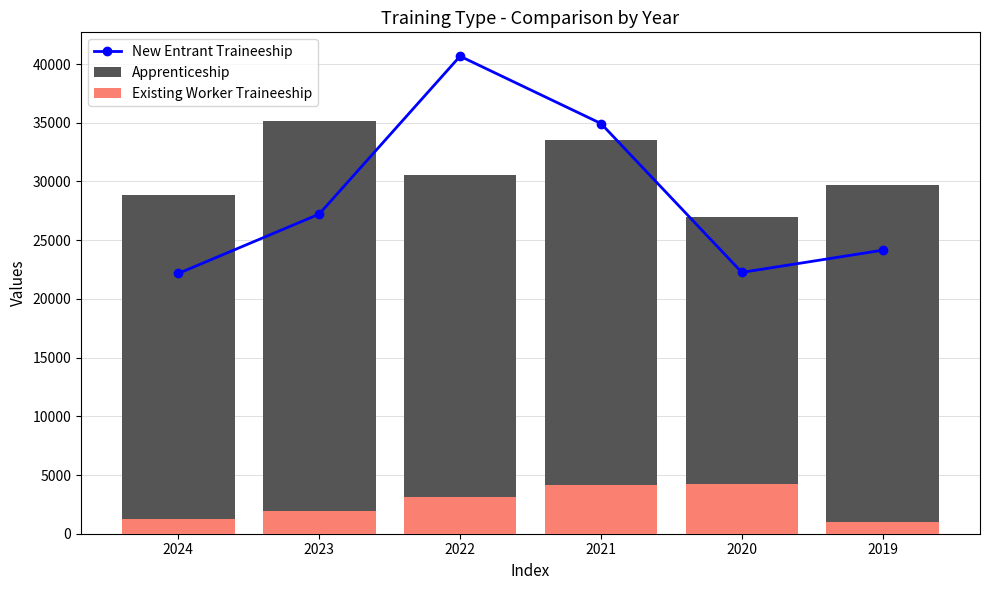

The Existing Worker Traineeship series shows 403 at 2024. True or false?

False